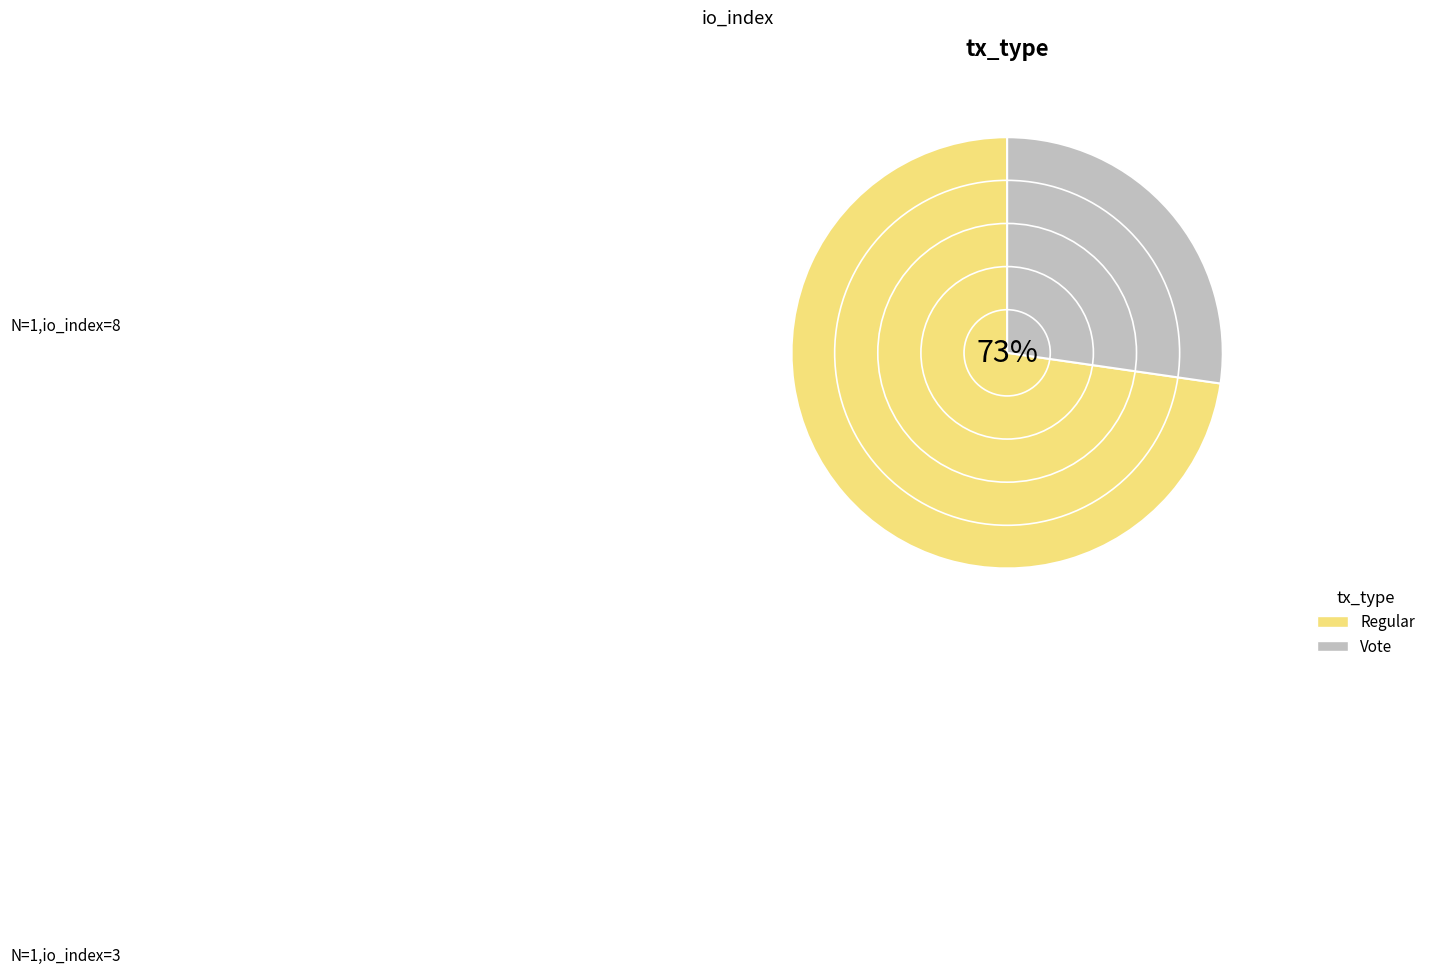

Count the number of slices in the pie.

2